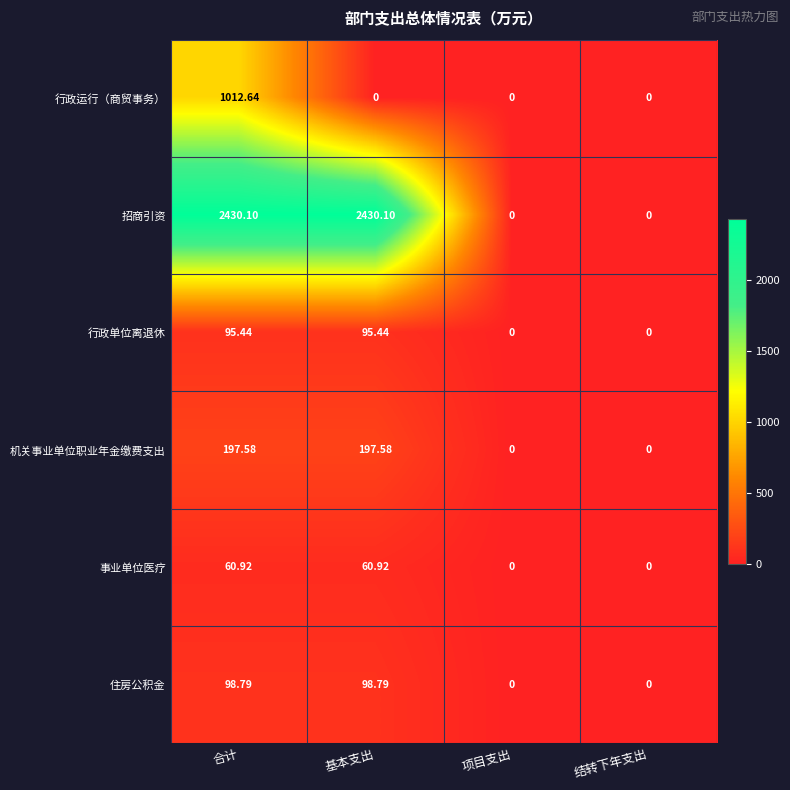

Rank the series by their maximum value, from highest to lowest.

招商引资, 行政运行（商贸事务）, 机关事业单位职业年金缴费支出, 住房公积金, 行政单位离退休, 事业单位医疗